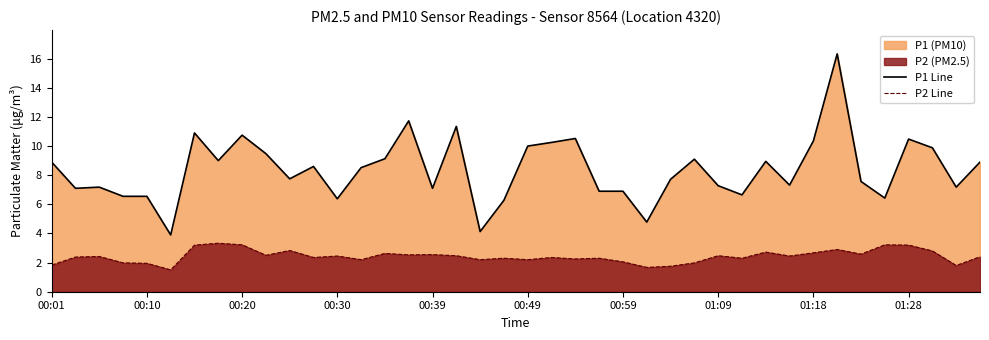

Reading left to right, transcribe all the data shown in this chart.

P1 Line: 8.9	7.1	7.2	6.5	6.5	3.9	10.9	9.0	10.8	9.5	7.8	8.6	6.4	8.5	9.1	11.7	7.1	11.3	4.1	6.3	10.0	10.2	10.5	6.9	6.9	4.8	7.7	9.1	7.3	6.7	8.9	7.3	10.3	16.3	7.6	6.4	10.5	9.9	7.2	8.9
P2 Line: 1.8	2.4	2.4	2.0	1.9	1.5	3.2	3.3	3.2	2.5	2.8	2.4	2.5	2.2	2.6	2.5	2.5	2.5	2.2	2.3	2.2	2.4	2.2	2.3	2.0	1.7	1.8	2.0	2.5	2.3	2.7	2.5	2.7	2.9	2.6	3.2	3.2	2.8	1.8	2.4